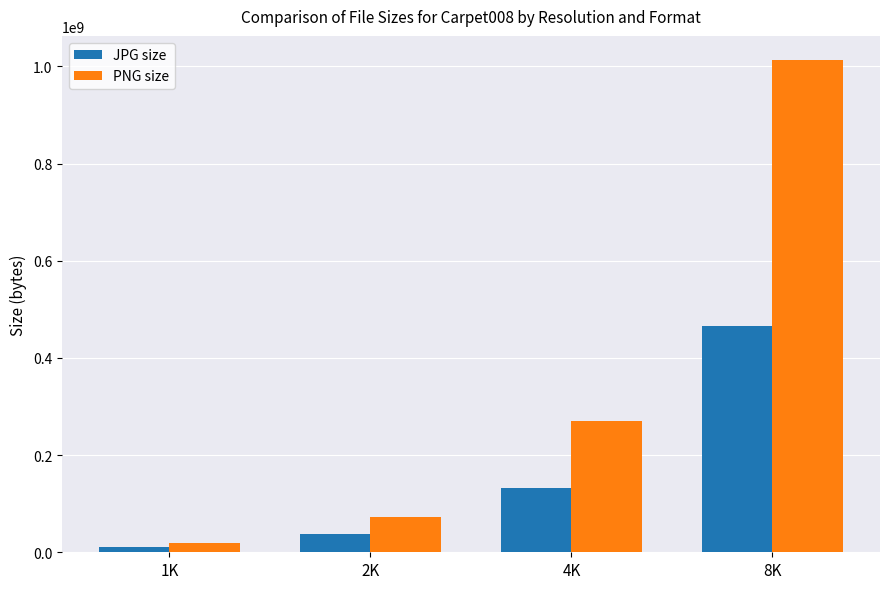

What is the difference between the highest and lowest values at 4K?

137193718